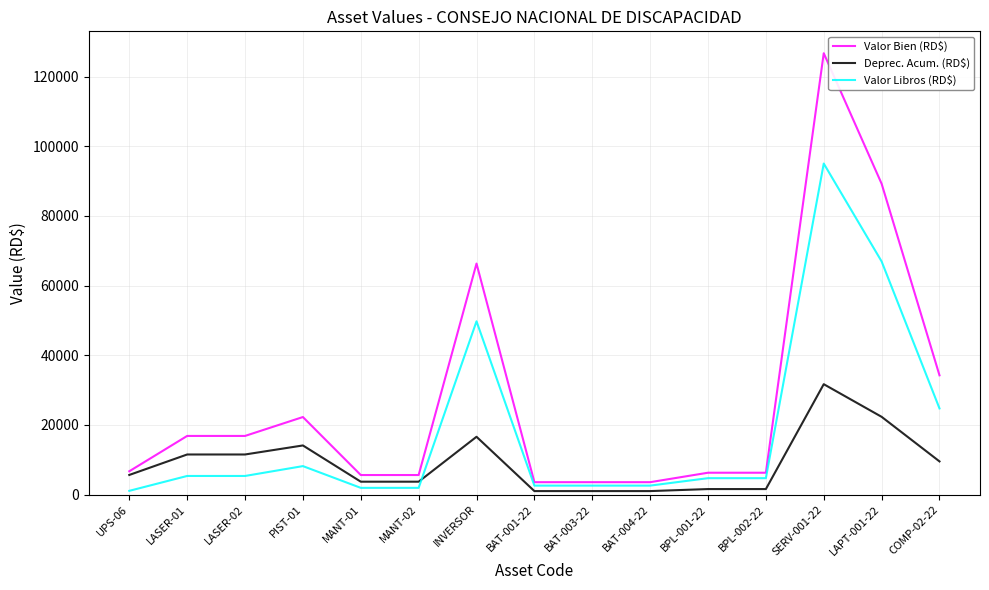

Which series has the largest total across all categories?

Valor Bien (RD$)